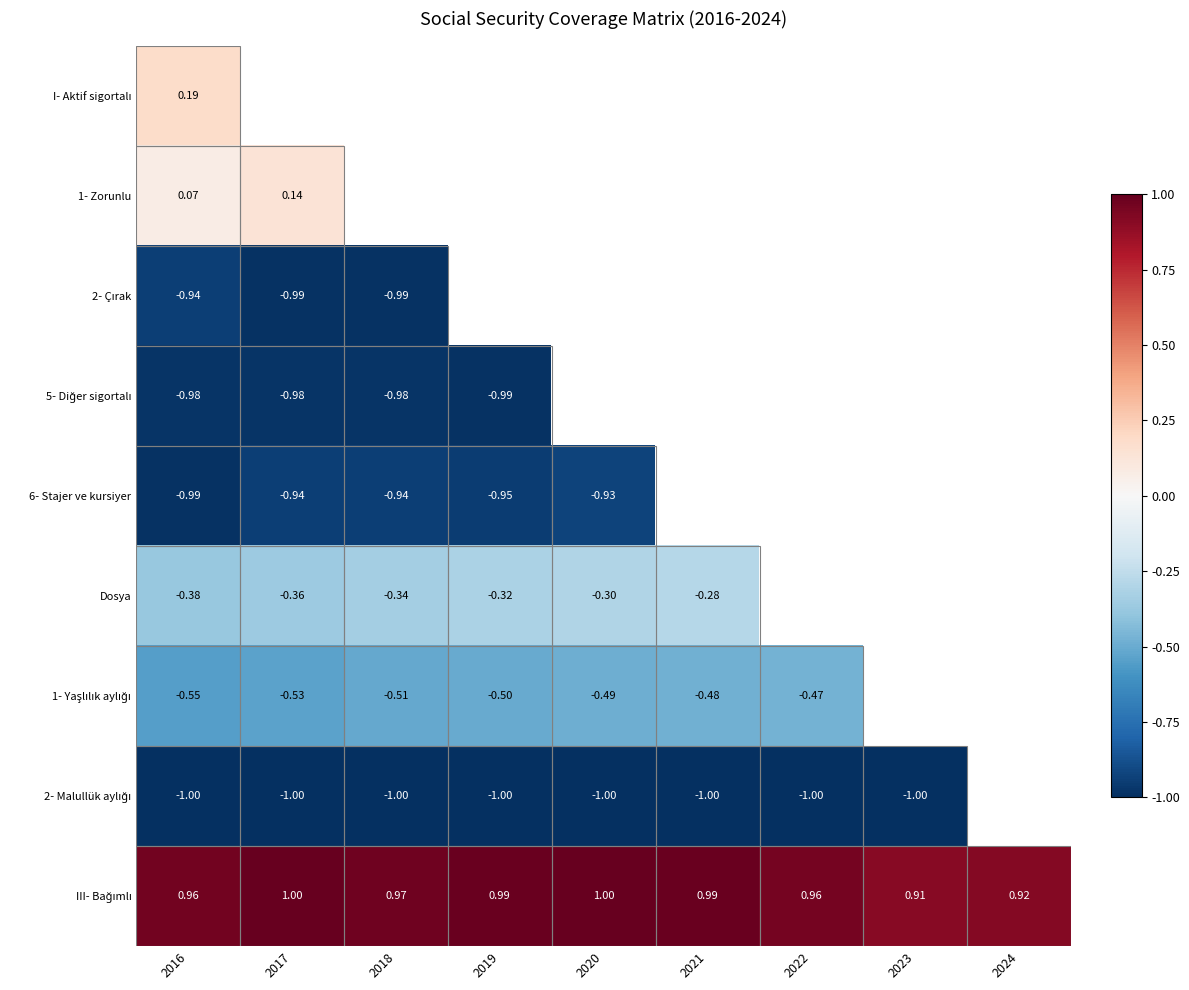

The value of 2- Çırak at 2016 is -0.9. True or false?

True